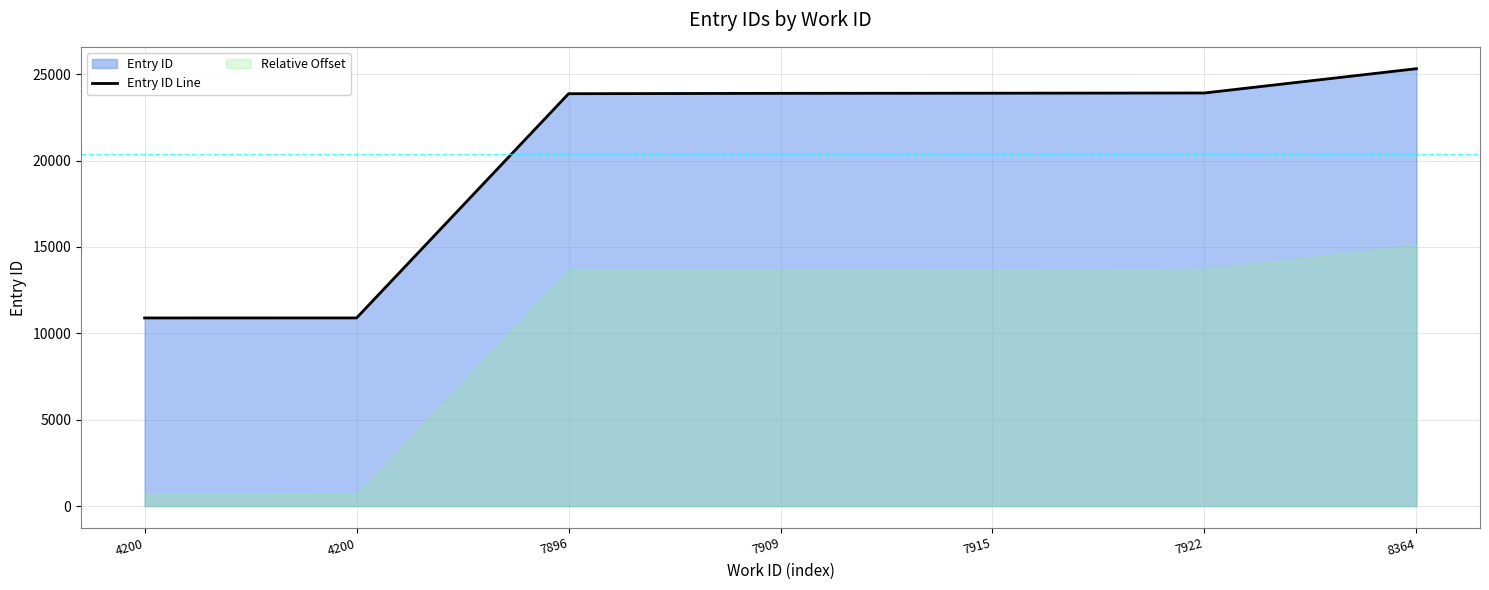

What is the difference between the values at 7909 and 4200?

13004